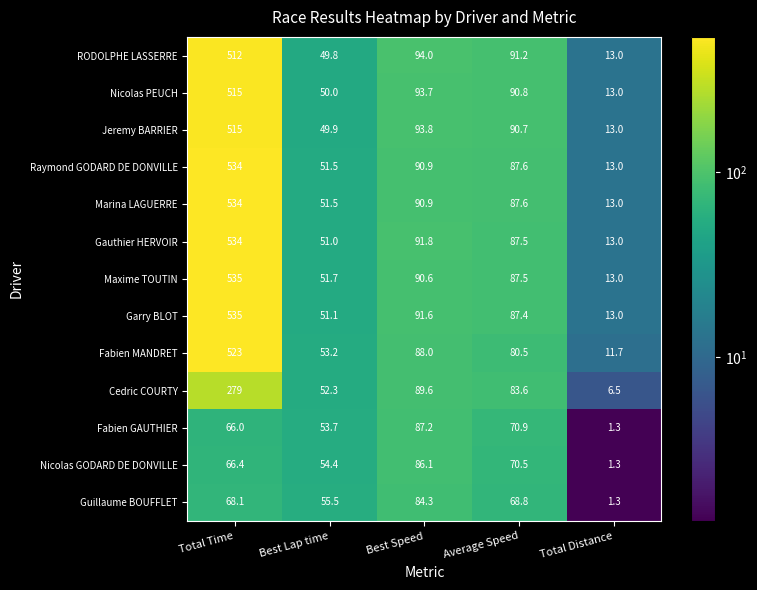

What is the difference between the highest and lowest values at Average Speed?

22.4